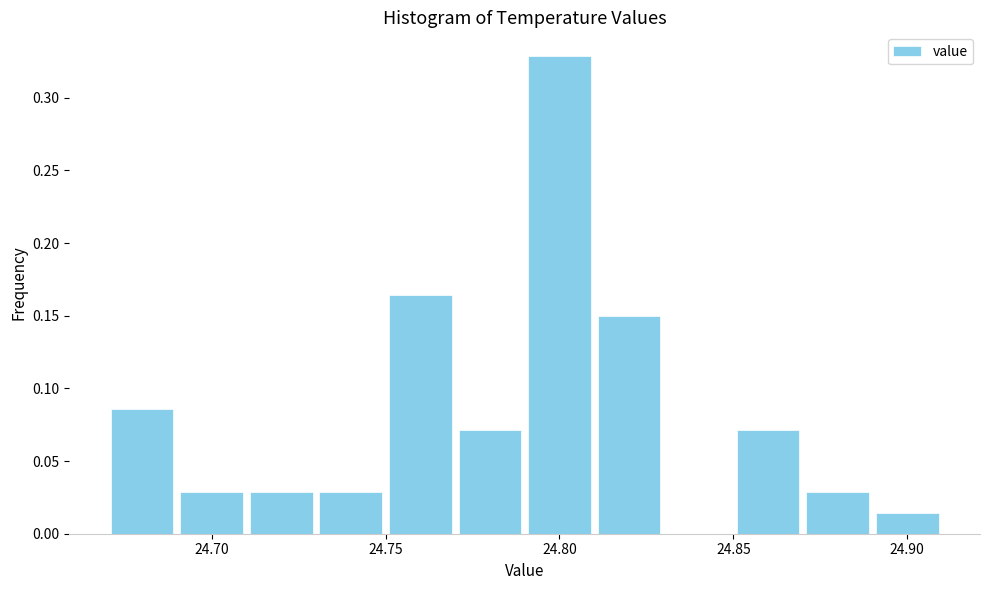

Reading left to right, list every bar in this chart as the range it spans on the x-axis followed by its height. The values are not printed on the chart, so give them approximately, as read against the axis.

24.67 to 24.69: 0.085
24.69 to 24.71: 0.030
24.71 to 24.73: 0.030
24.73 to 24.75: 0.030
24.75 to 24.77: 0.165
24.77 to 24.79: 0.070
24.79 to 24.81: 0.330
24.81 to 24.83: 0.150
24.83 to 24.85: 0
24.85 to 24.87: 0.070
24.87 to 24.89: 0.030
24.89 to 24.91: 0.015